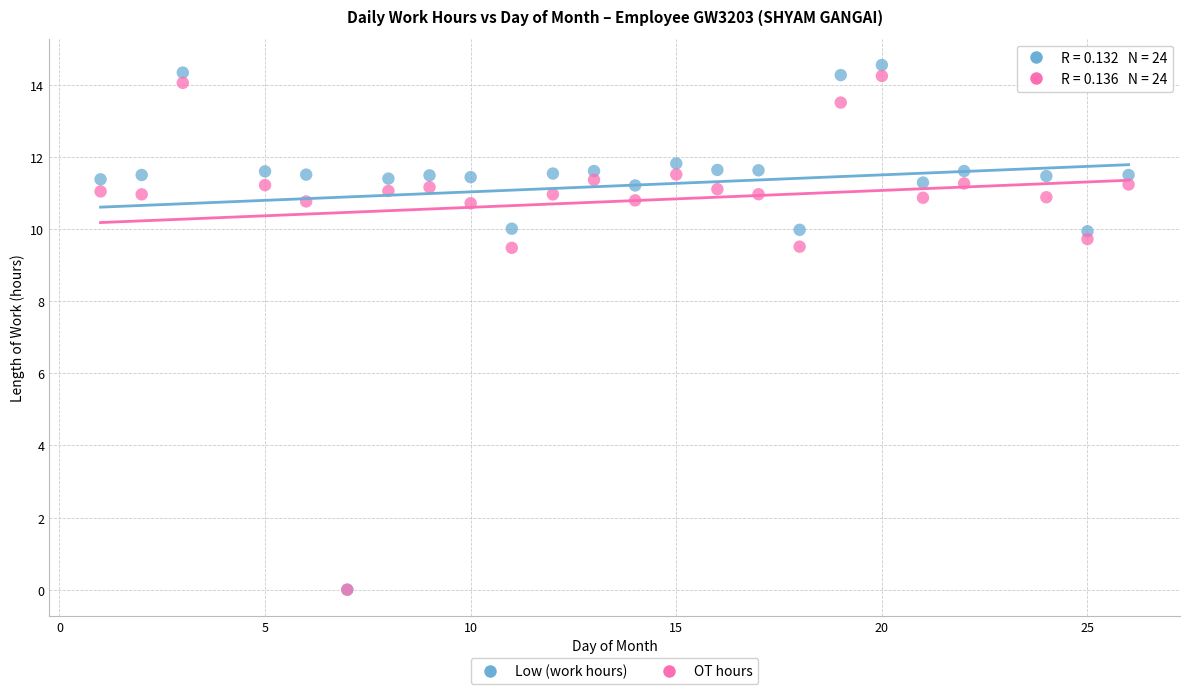

What are all the series names shown in the legend?

Low (work hours), OT hours